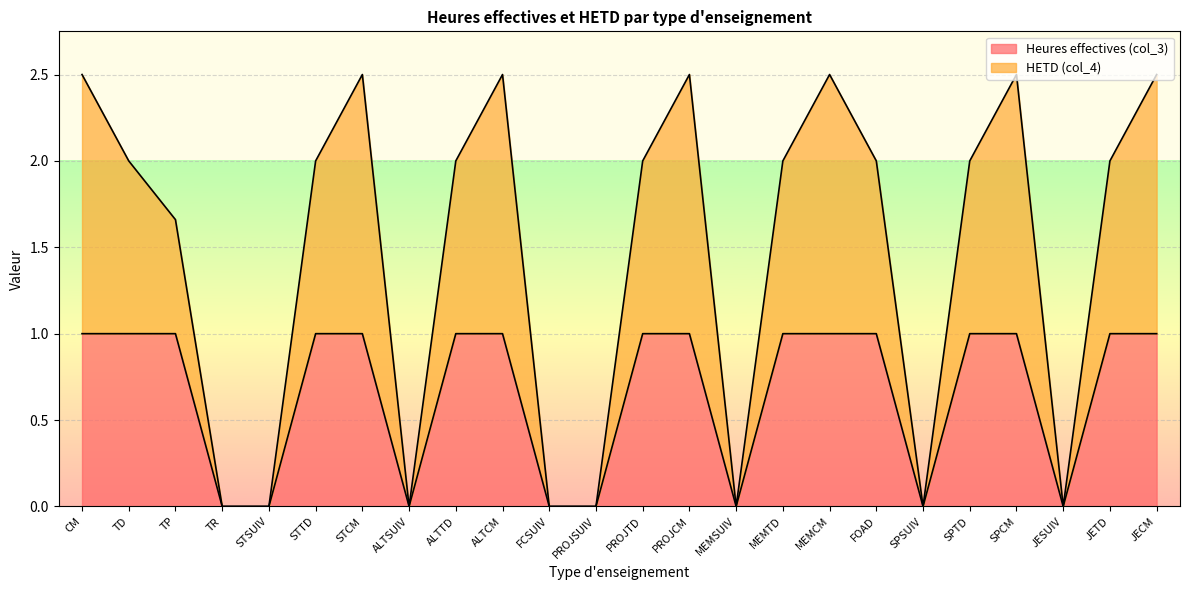

True or false: Heures effectives (col_3) and HETD (col_4) intersect in this chart.

False